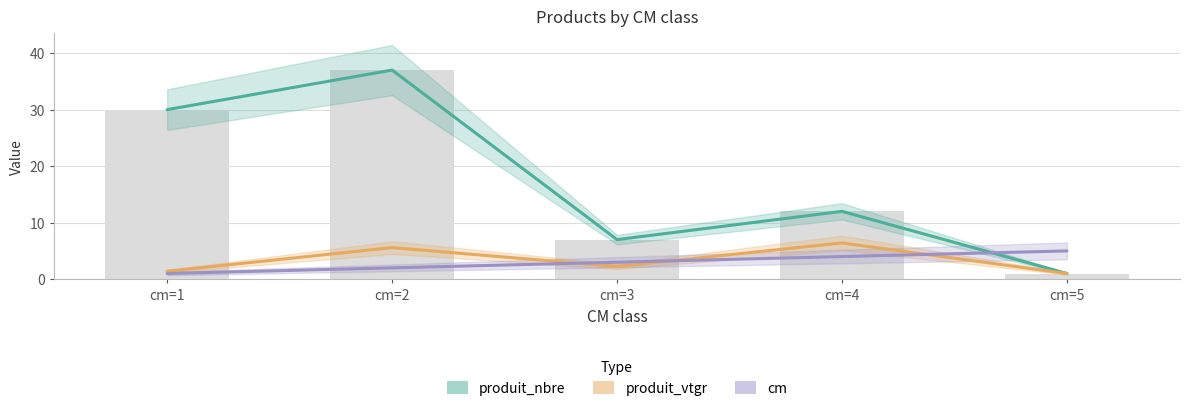

Does the chart contain stacked bars?

No